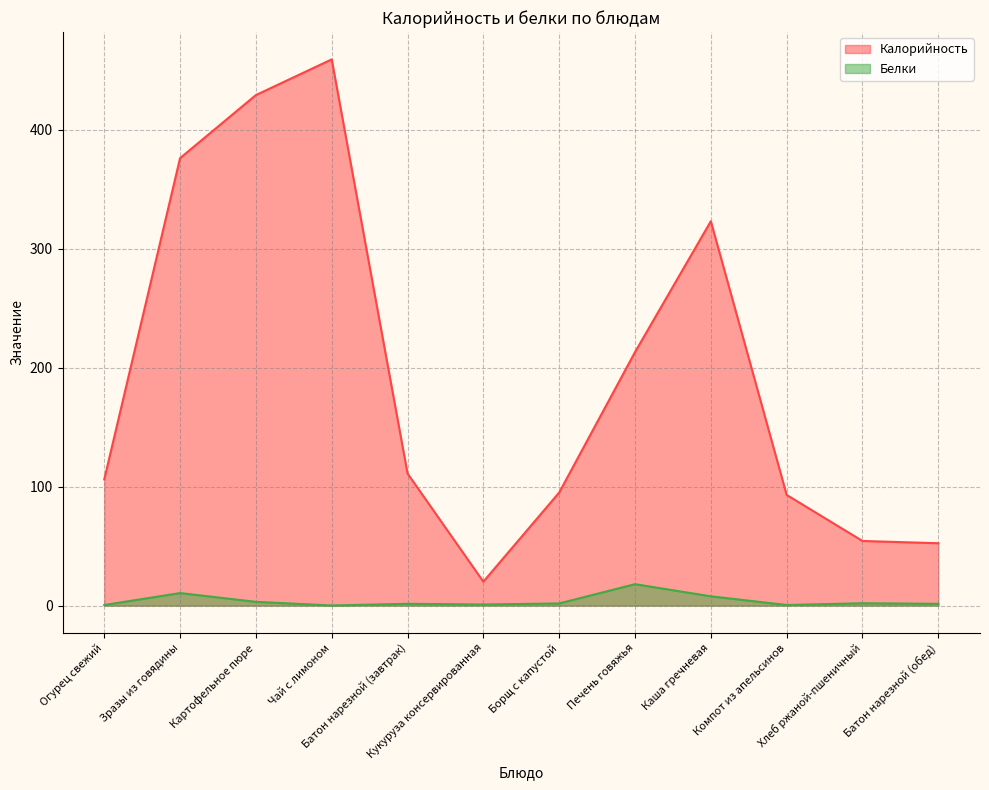

Which series has the widest spread of values?

Калорийность